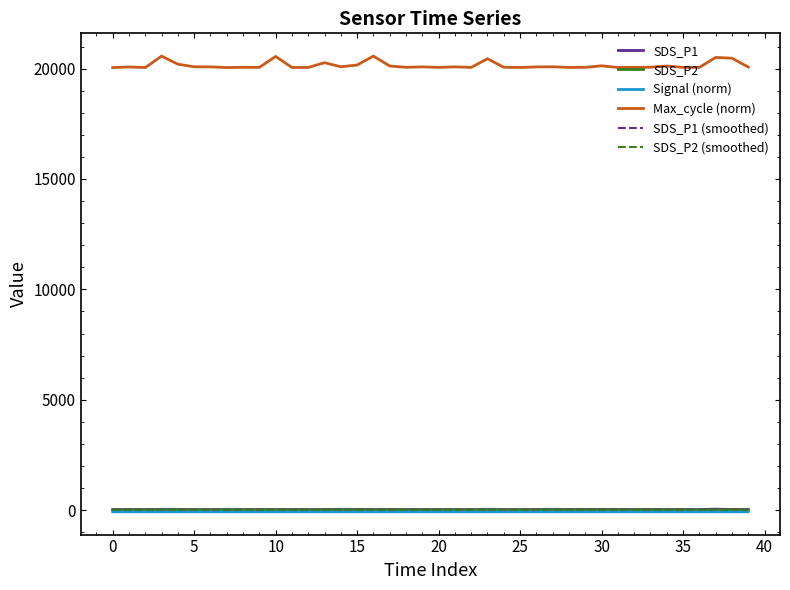

How many lines are shown in the chart?

6